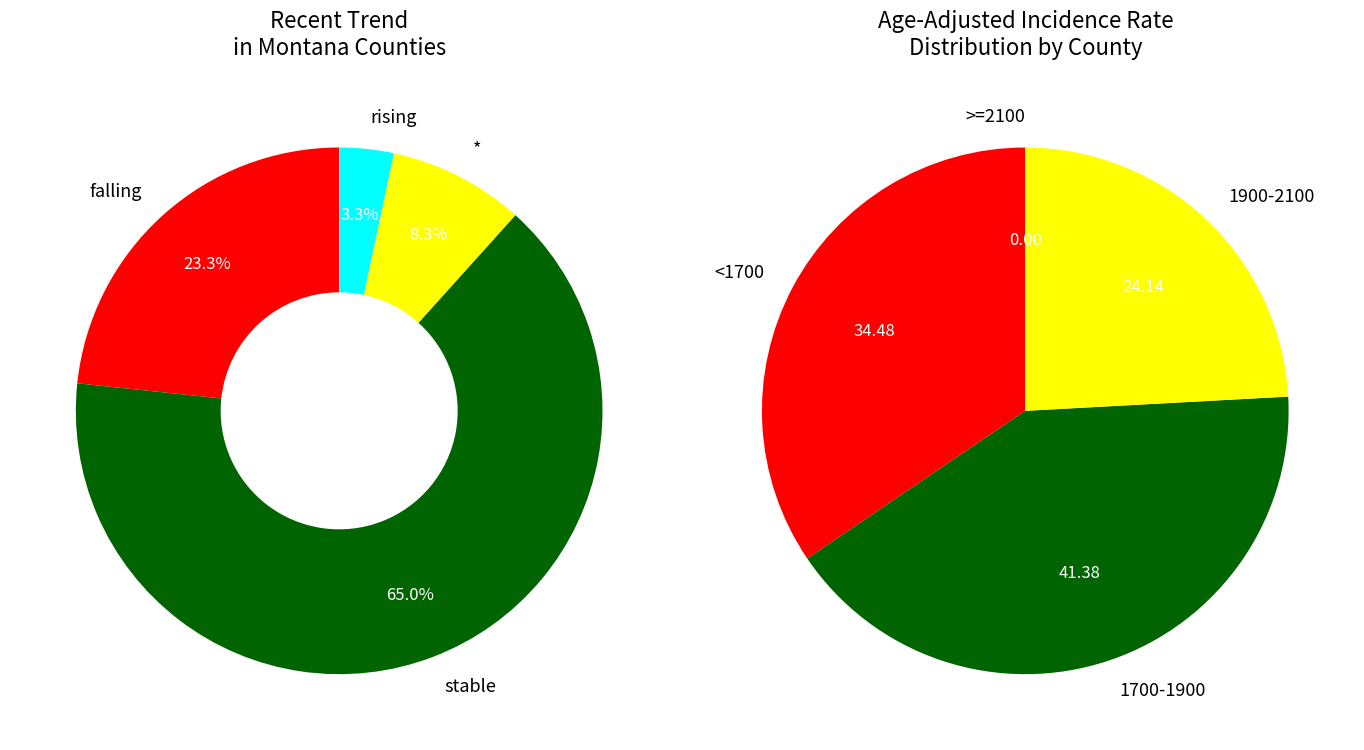

What is the change in value from falling to other?

-14